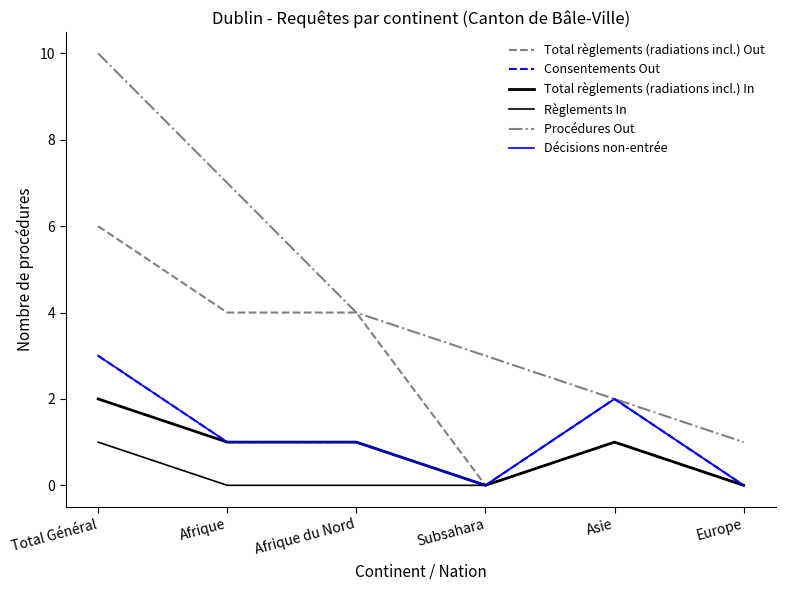

Does the chart have visible grid lines?

No